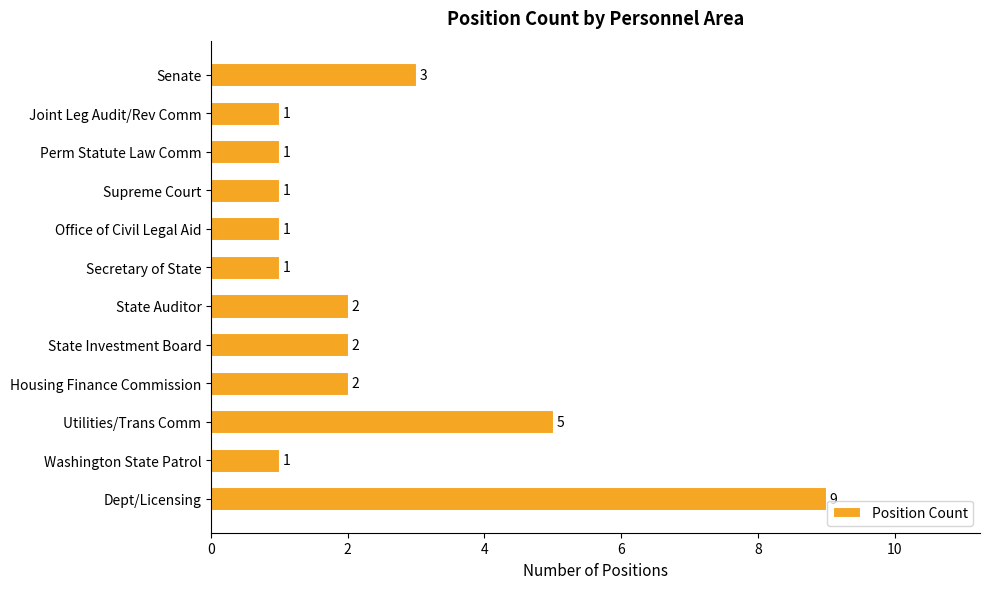

True or false: the data shows 2 at State Auditor.

True